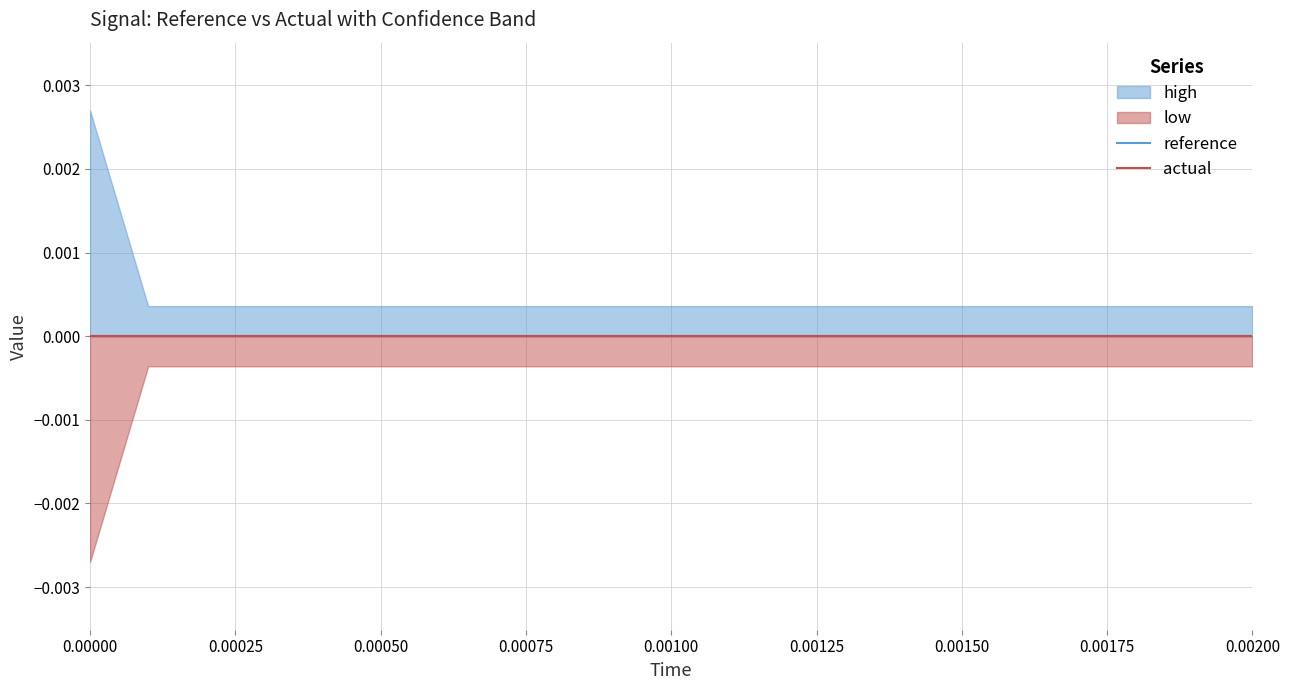

Which series has the largest total across all categories?

high